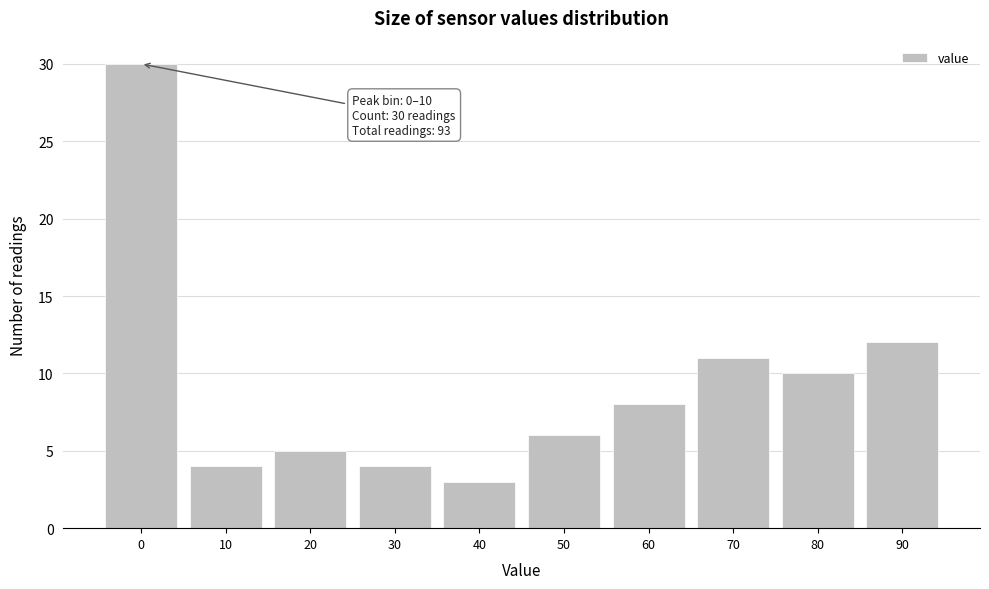

Reading left to right, extract all data points from this chart.

30	4	5	4	3	6	8	11	10	12